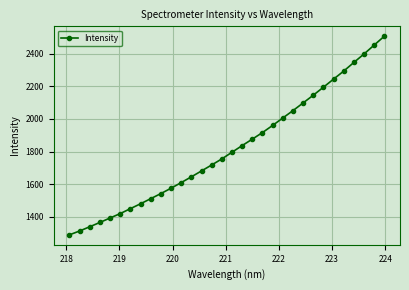

What is the value of the 30th point from the left?

2398.3